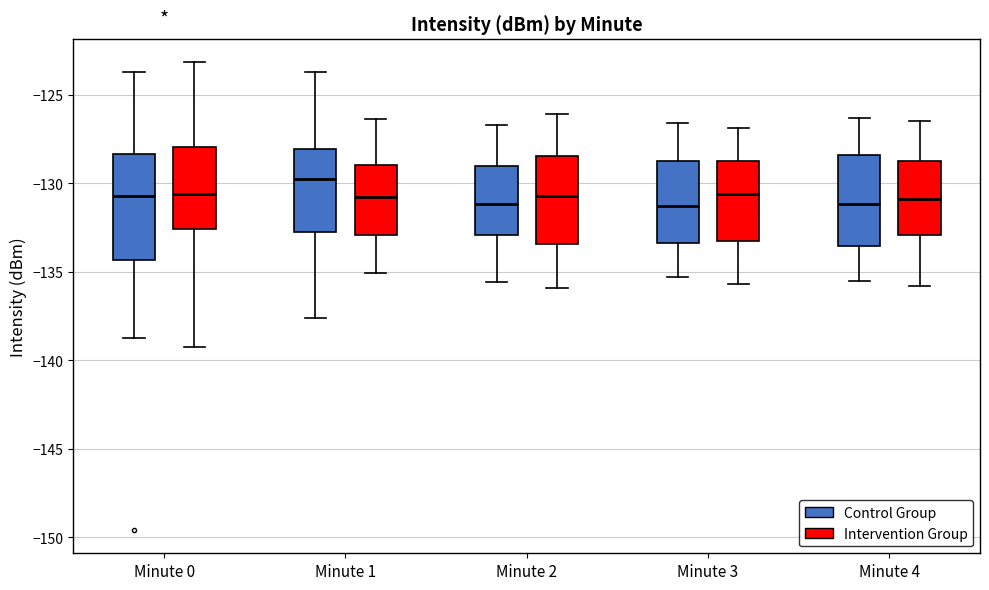

Which box is the tallest, from its lower edge to its upper edge?

Minute 0 (Control Group)